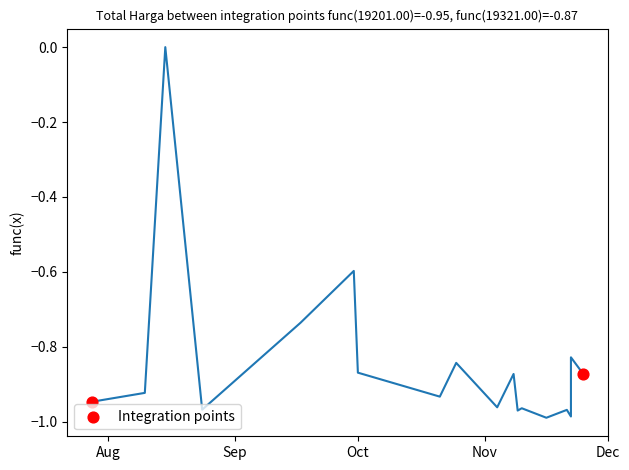

What is the range of X values (max minus min)?

120.0